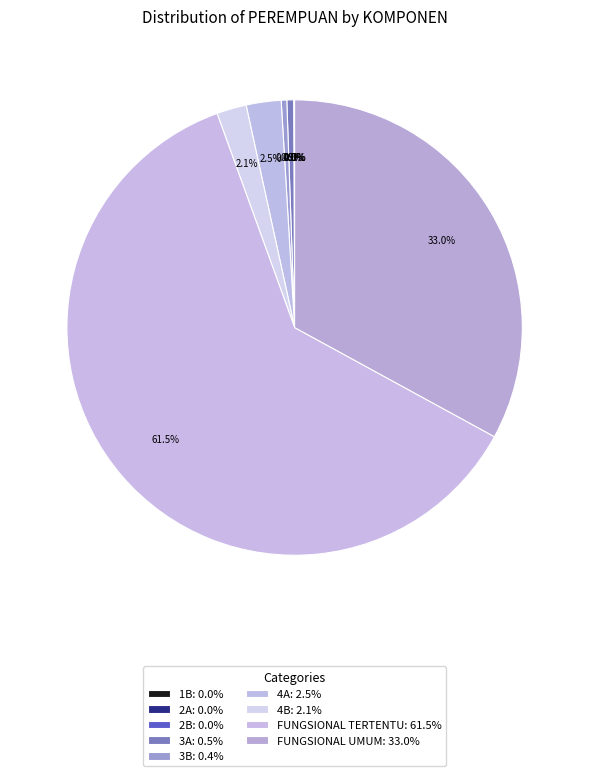

Rank the categories by value from highest to lowest.

FUNGSIONAL TERTENTU, FUNGSIONAL UMUM, 4A, 4B, 3A, 3B, 2A, 2B, 1B